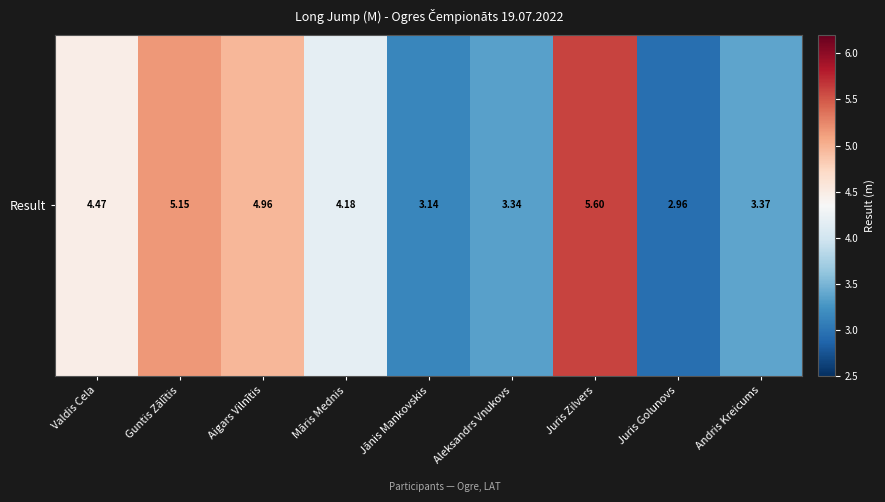

The chart shows a value of 3.0 at Juris Golunovs. True or false?

True